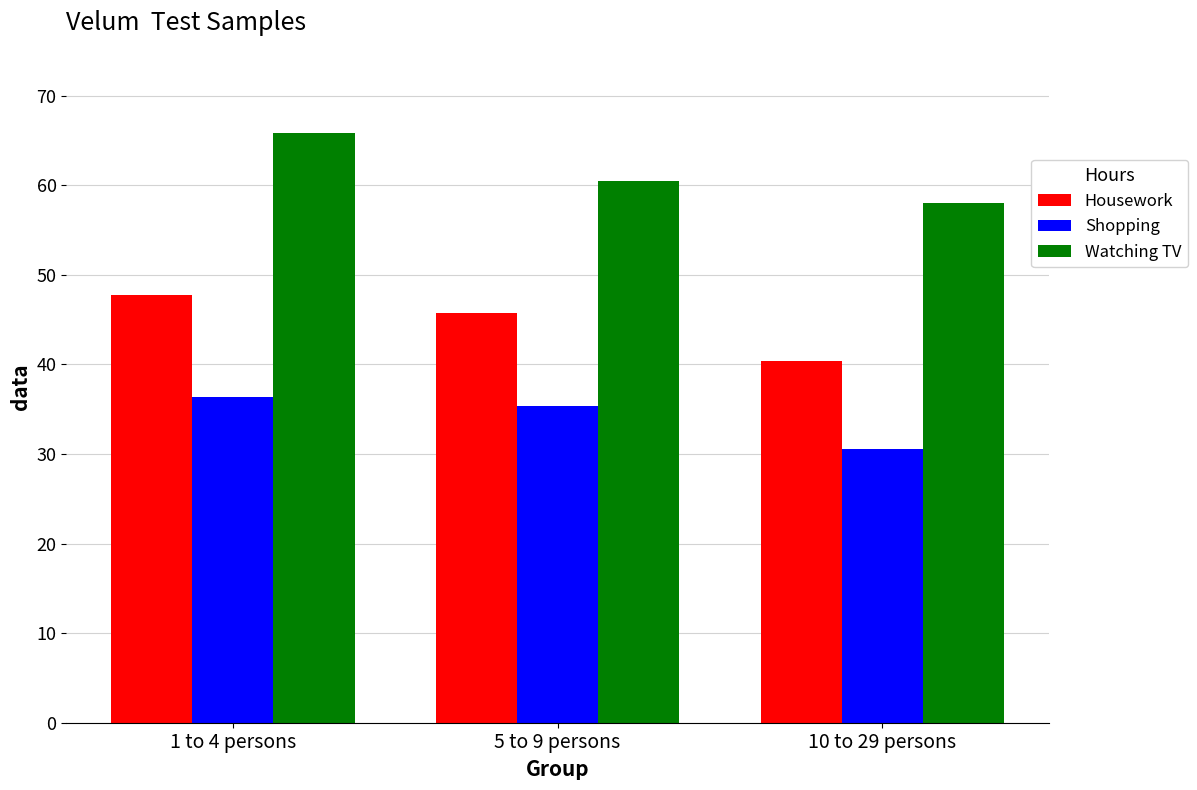

What is the highest value of the Shopping series?

36.4